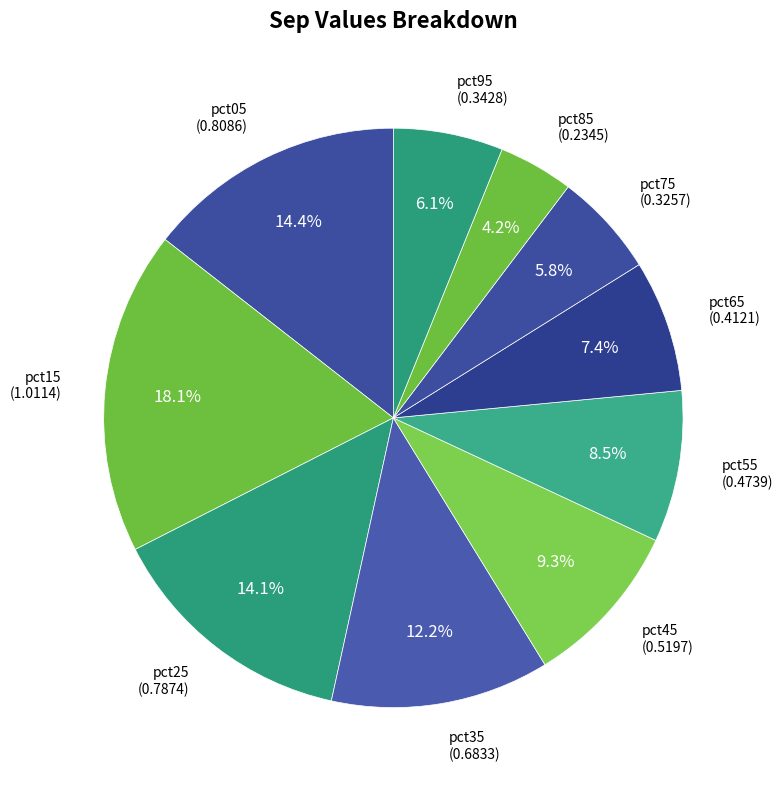

Between pct15 and pct55, which is larger?

pct15